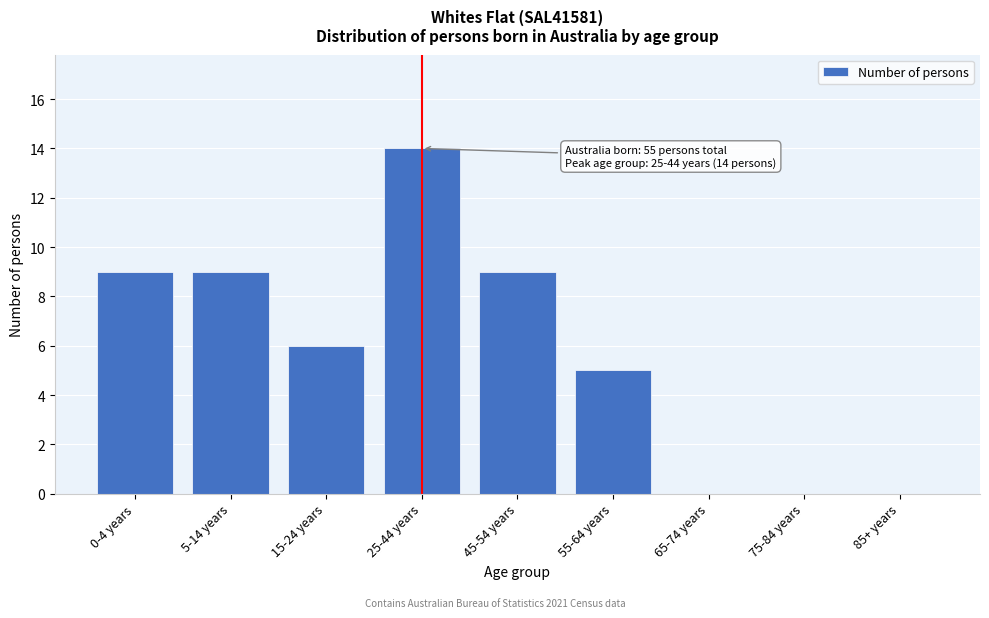

Reading left to right, transcribe all the data shown in this chart.

0-4 years=9	5-14 years=9	15-24 years=6	25-44 years=14	45-54 years=9	55-64 years=5	65-74 years=0	75-84 years=0	85+ years=0